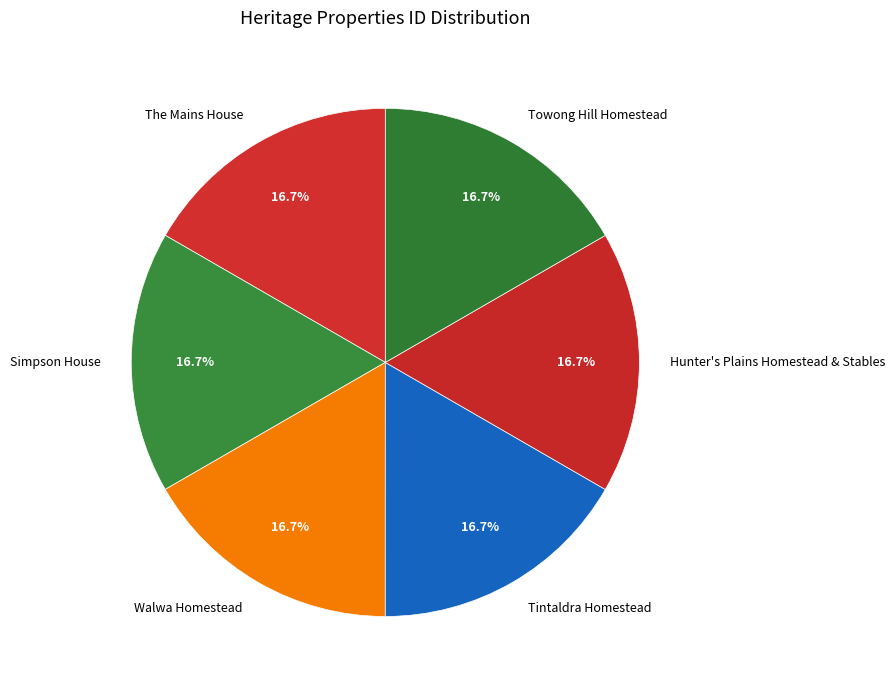

The Towong Hill Homestead slice represents 28% of the pie. True or false?

False